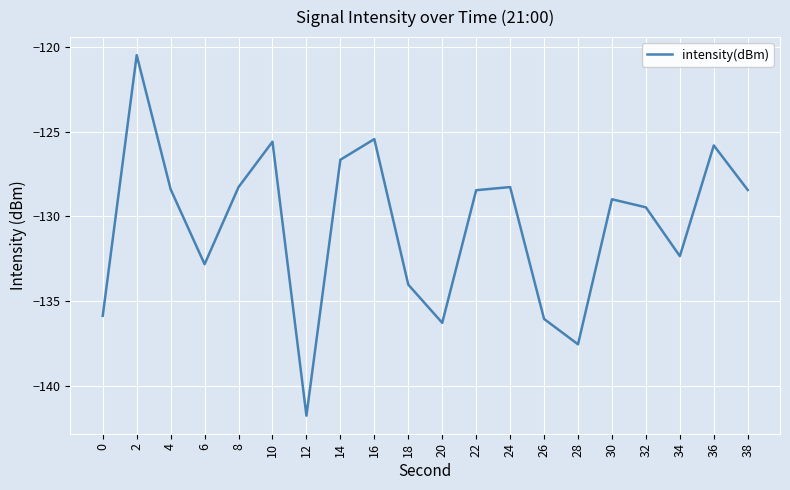

Read the value at 6.

-132.8